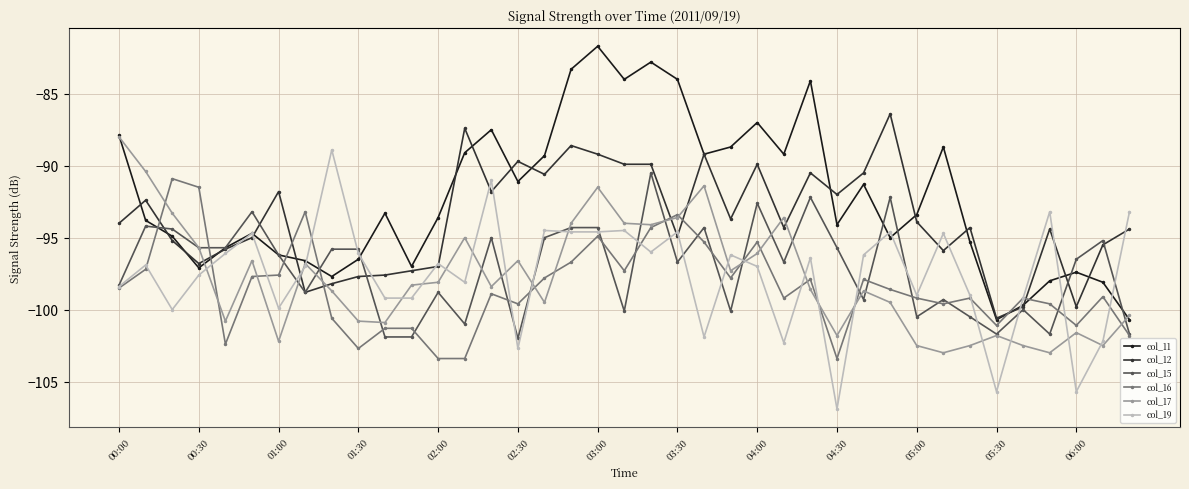

Which series has the largest total across all categories?

col_11